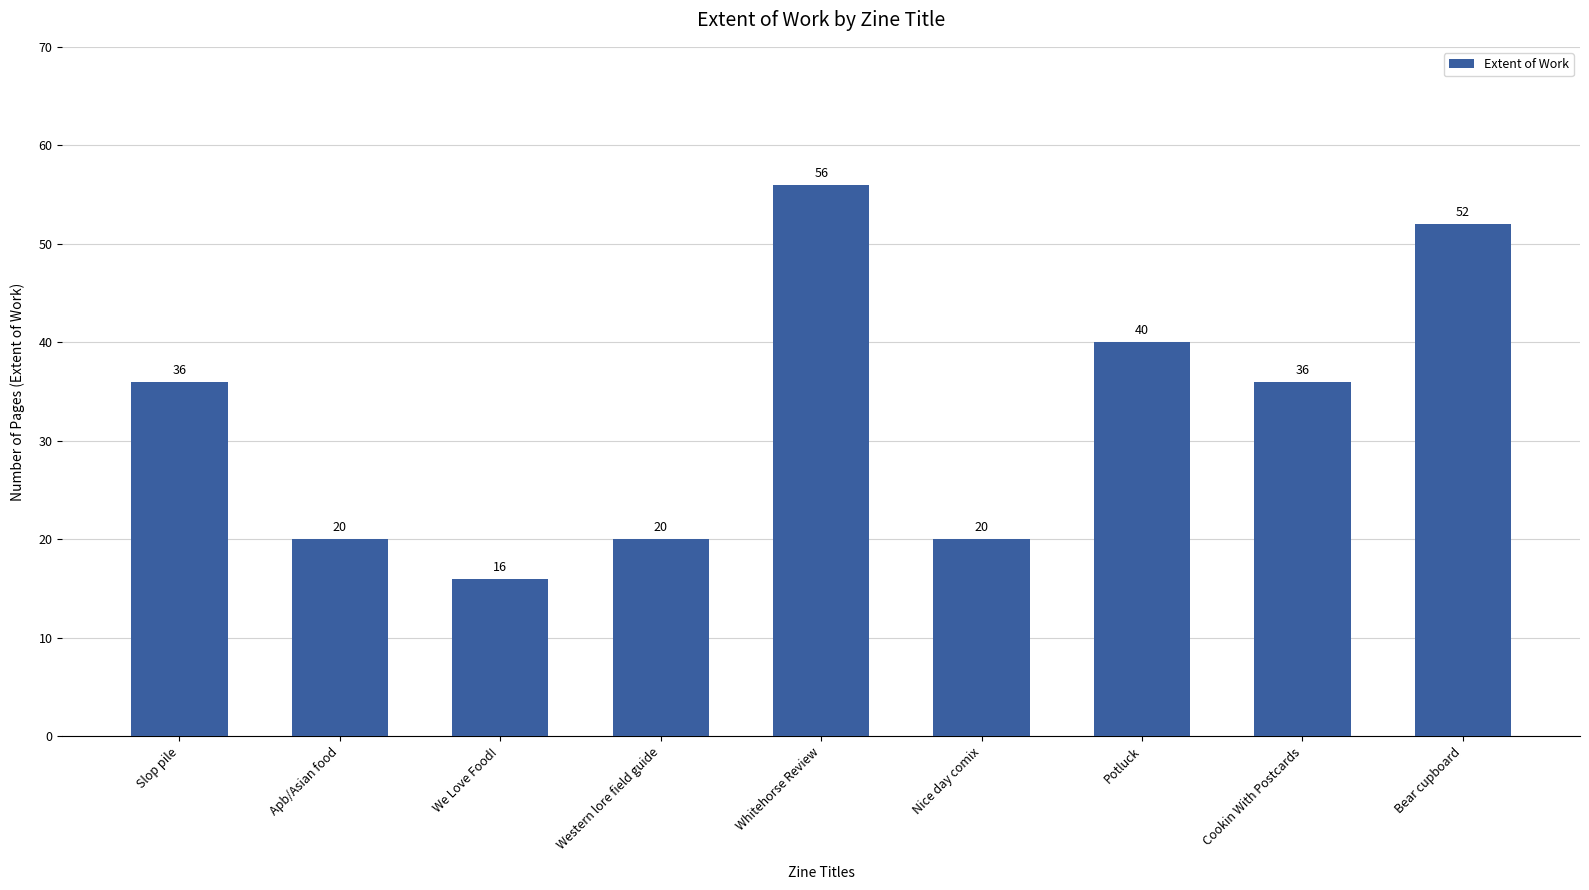

The value at Whitehorse Review is 99. True or false?

False